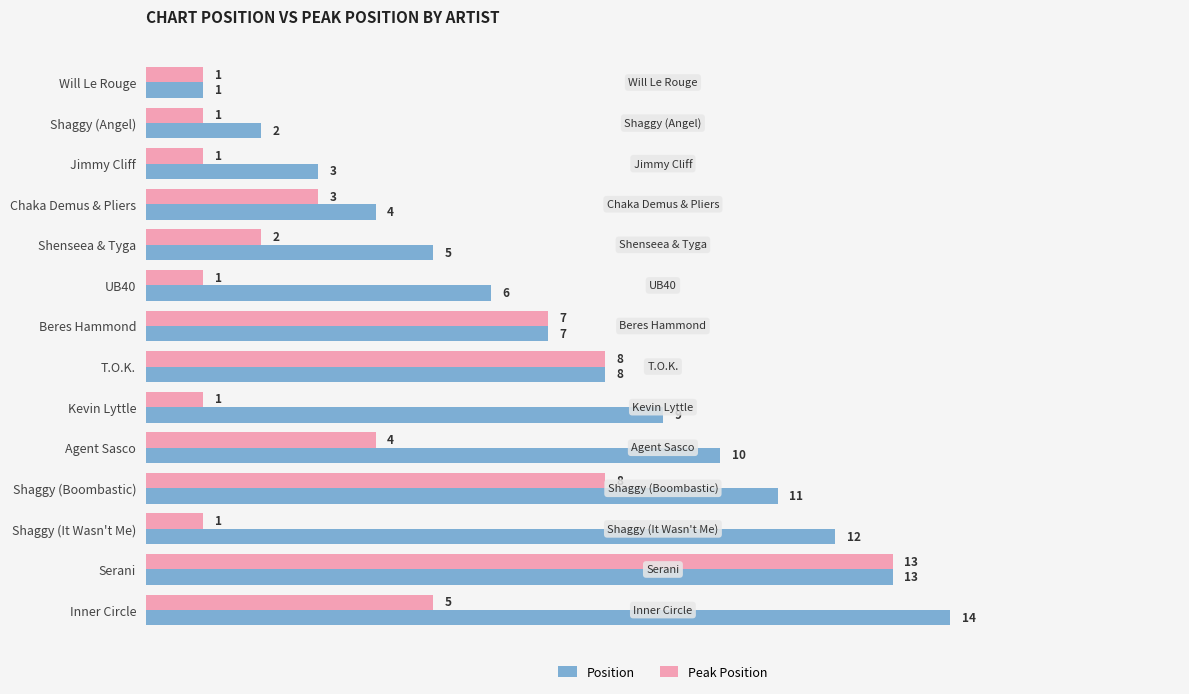

At which category is the sum across all series the highest?

Serani